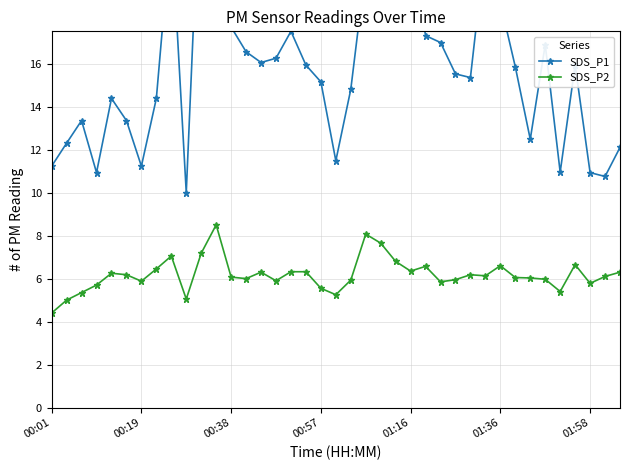

What is the greatest value displayed?

30.9